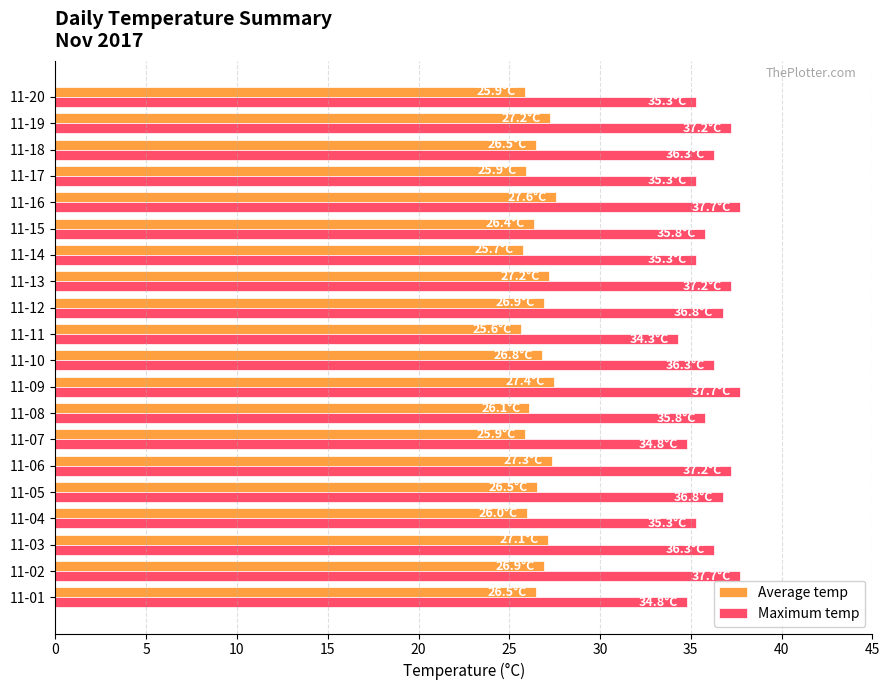

What is the total value across all series at 11-03?

63.4